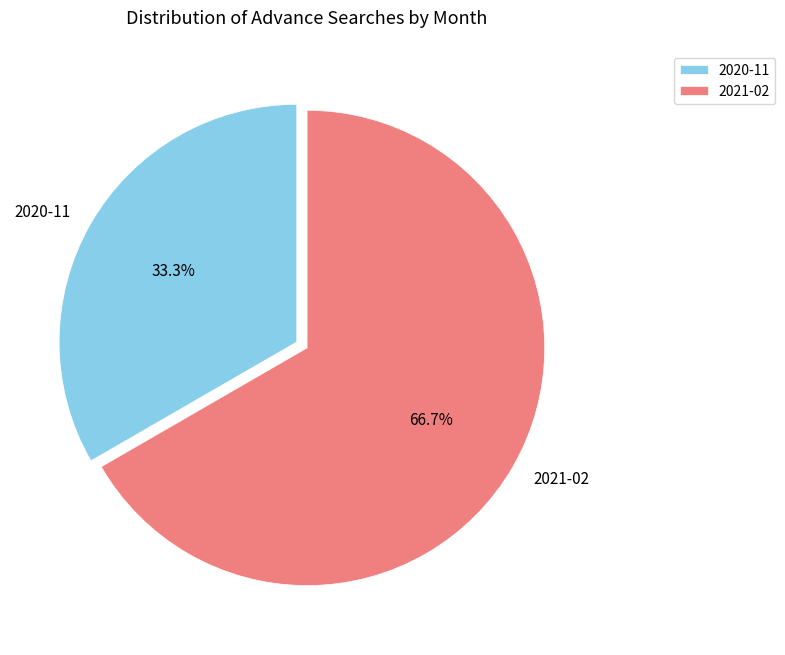

Which slice is the largest?

2021-02